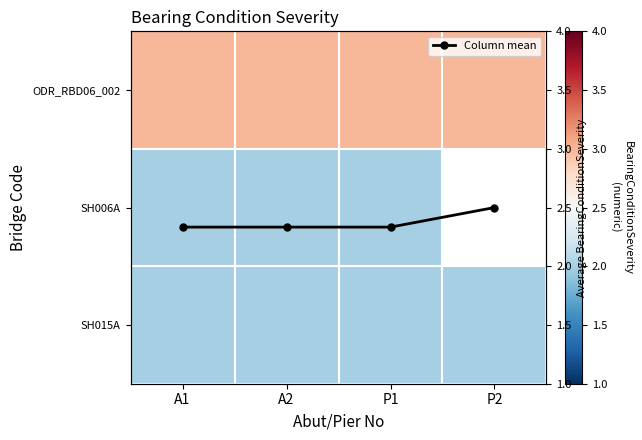

Rank the categories by SH015A value from lowest to highest.

A1, A2, P1, P2